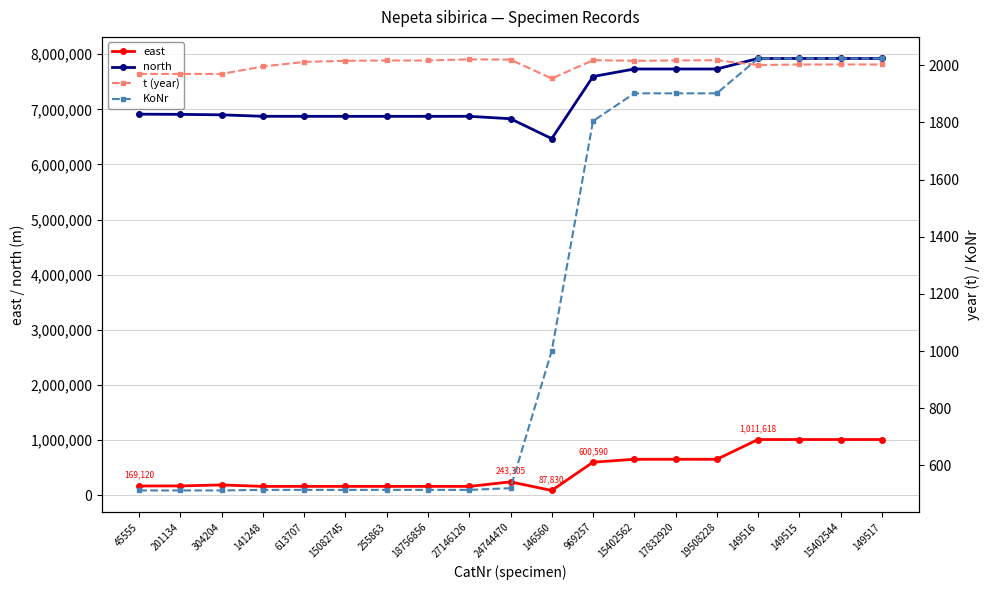

At 149517, list the series in order from largest to smallest.

north, east, KoNr, t (year)